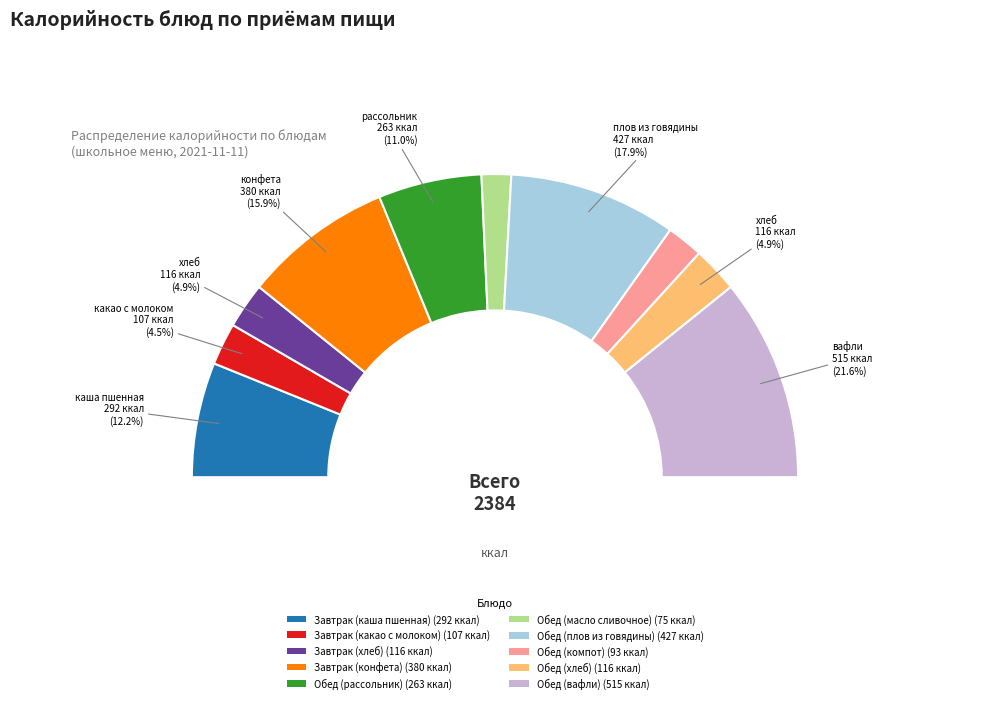

To the nearest percent, what percentage of the pie is Завтрак (конфета)?

16%